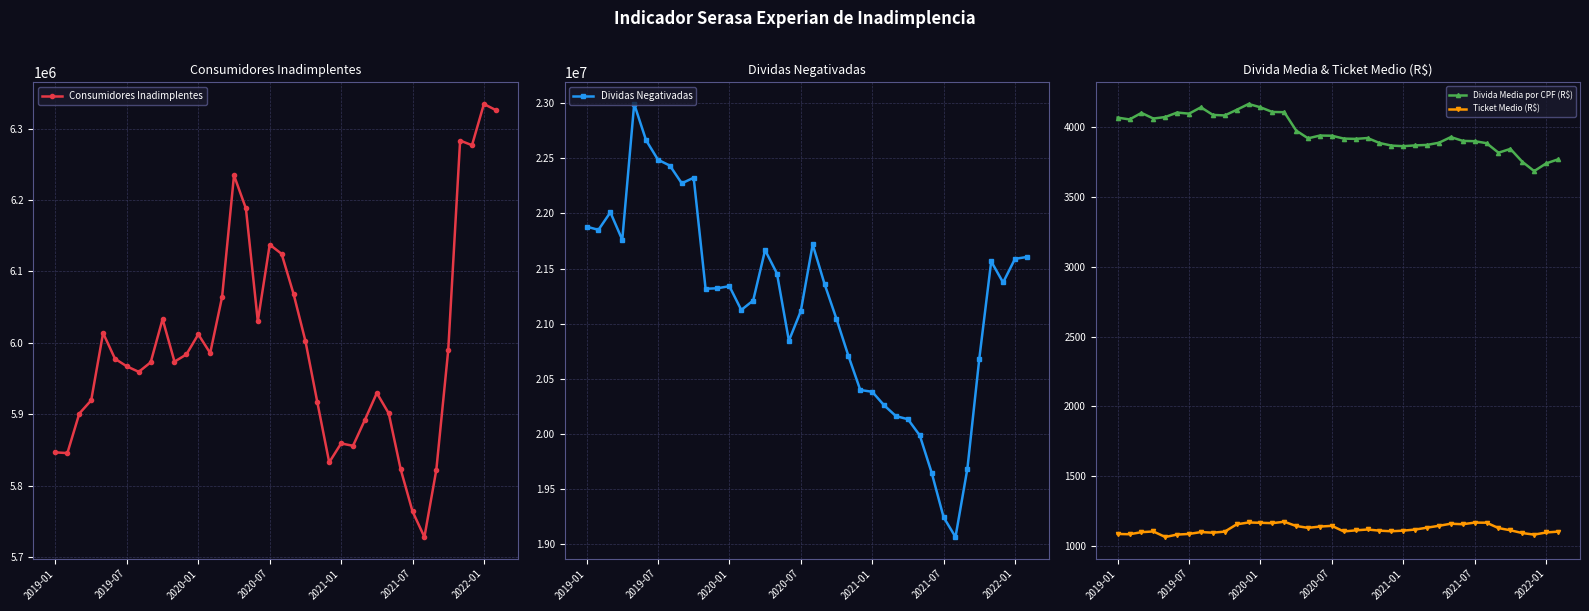

True or false: Divida Media por CPF (R$) and Ticket Medio (R$) cross at least once.

False